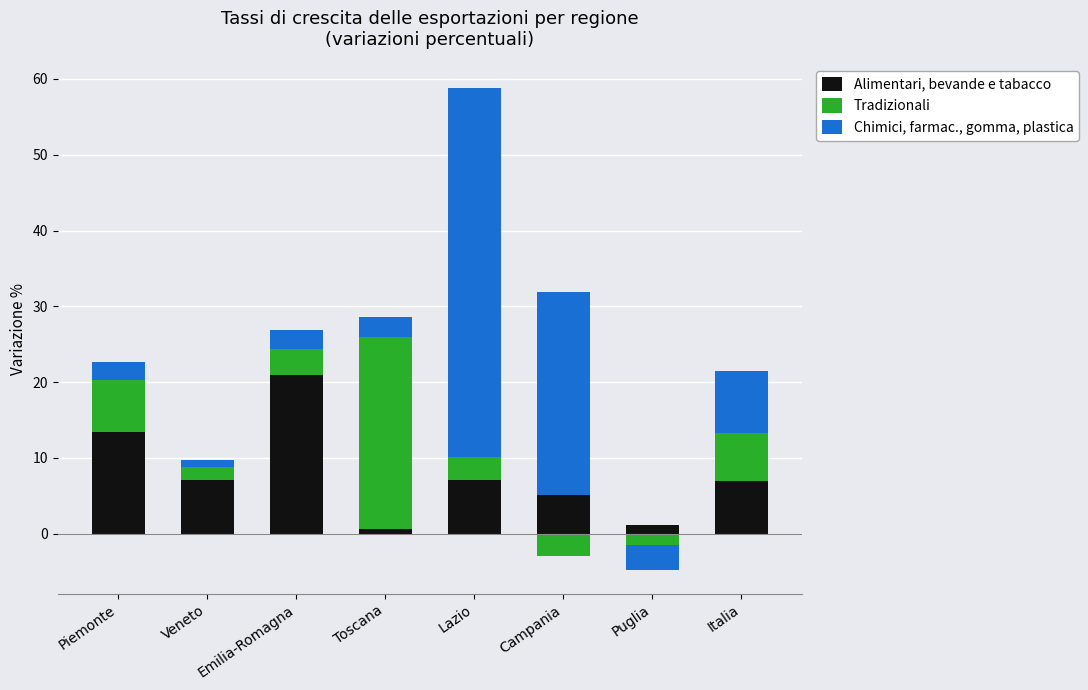

At which category is the sum across all series the highest?

Lazio